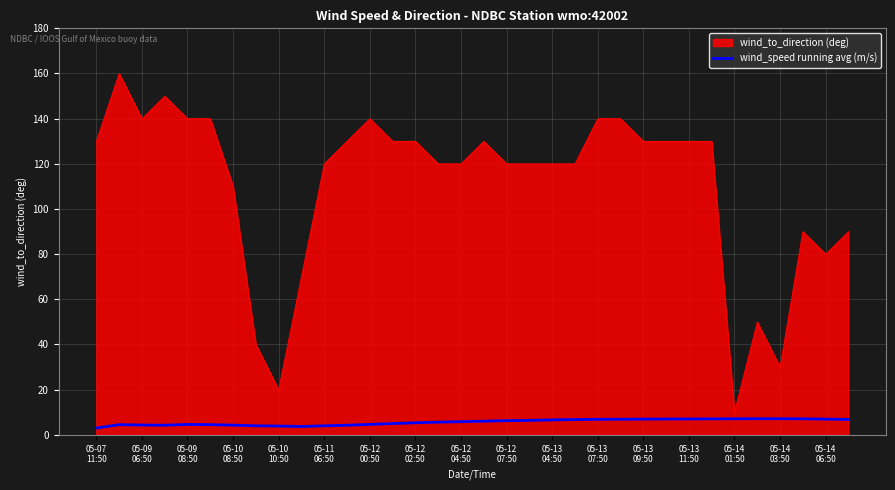

Which series has the largest range (max minus min)?

wind_to_direction (deg)